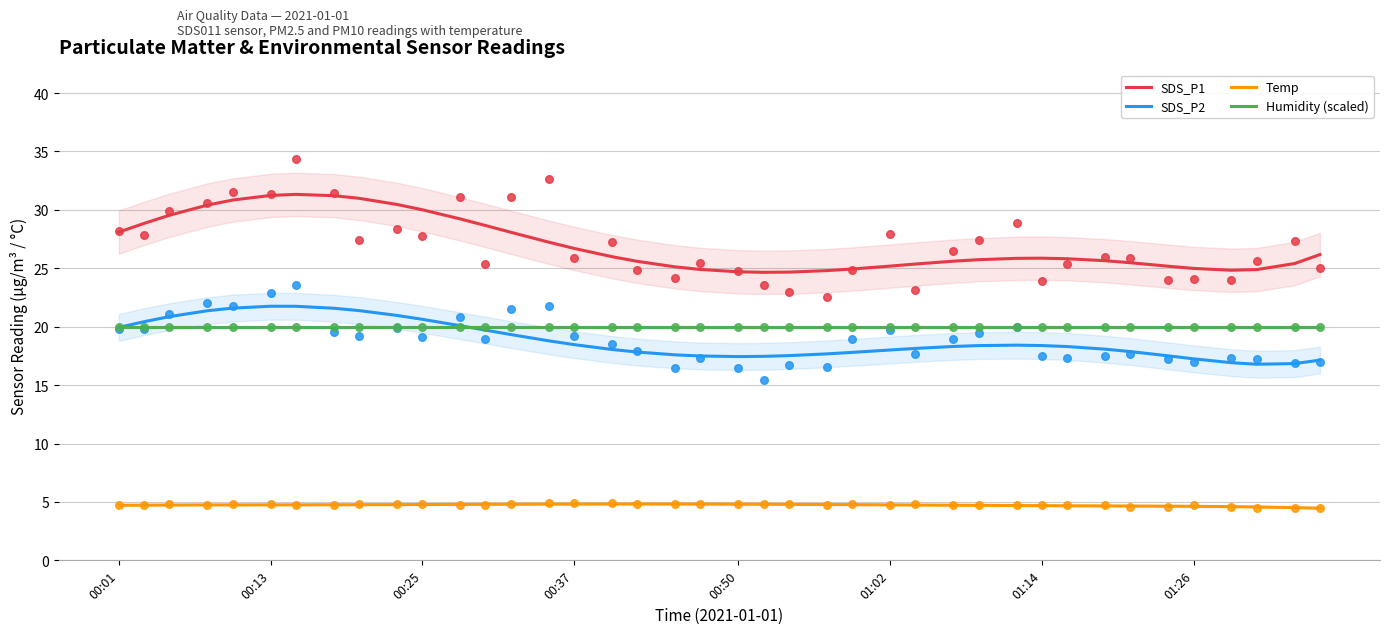

What are all the series names shown in the legend?

SDS_P1, SDS_P2, Temp, Humidity (scaled)